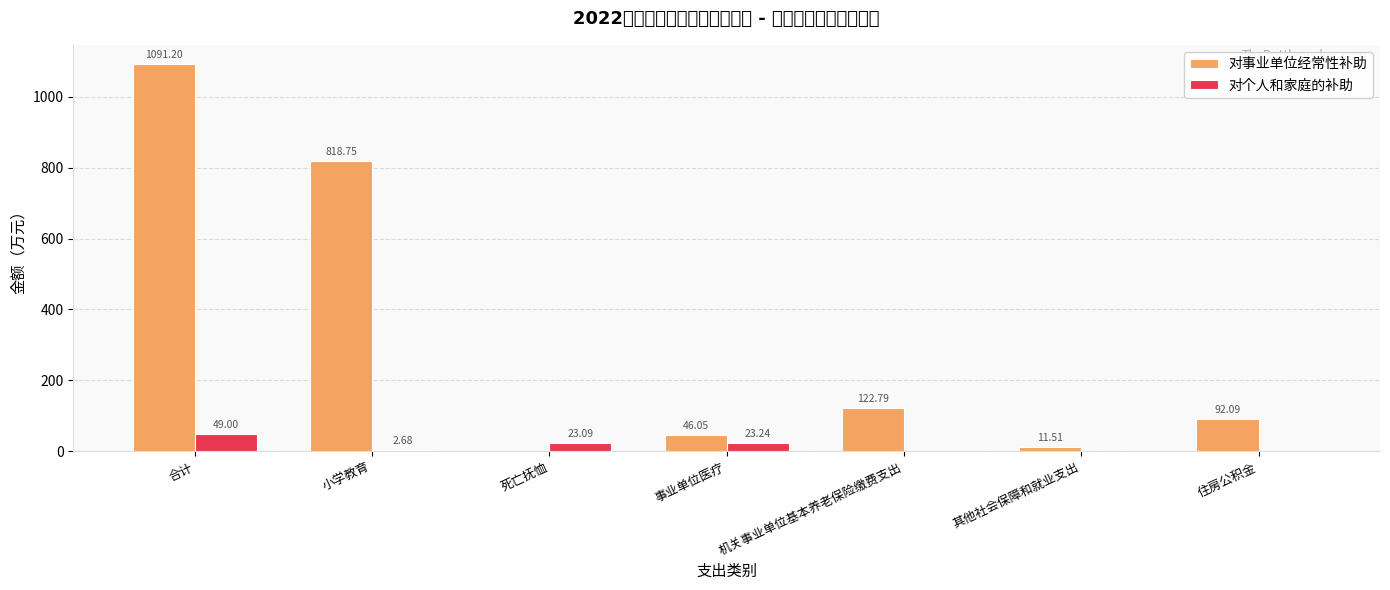

How many positive values does the 对事业单位经常性补助 series have?

6